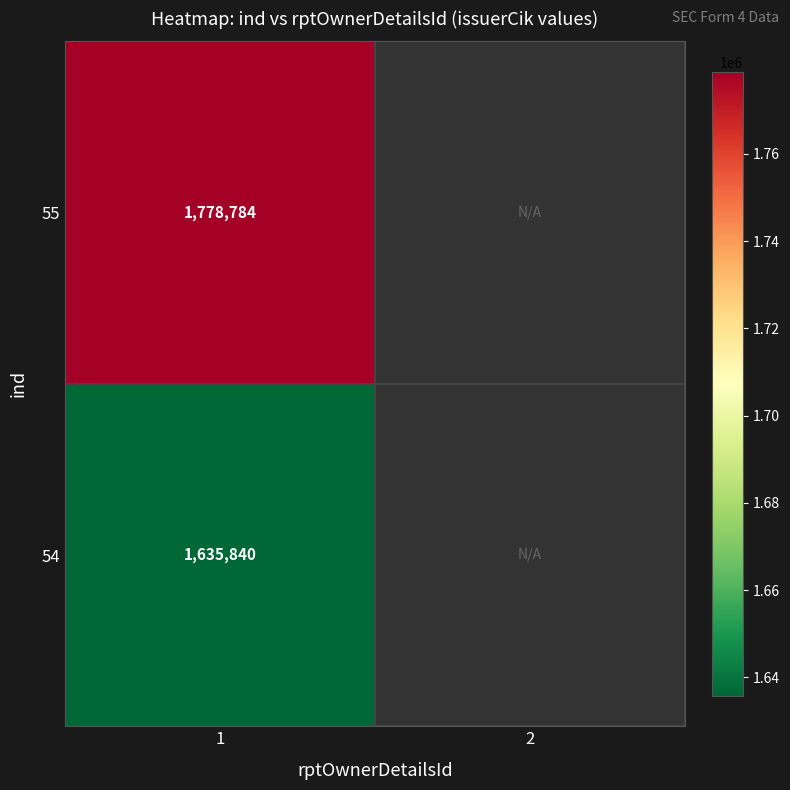

The value of 54 at 1 is 1635840. True or false?

True